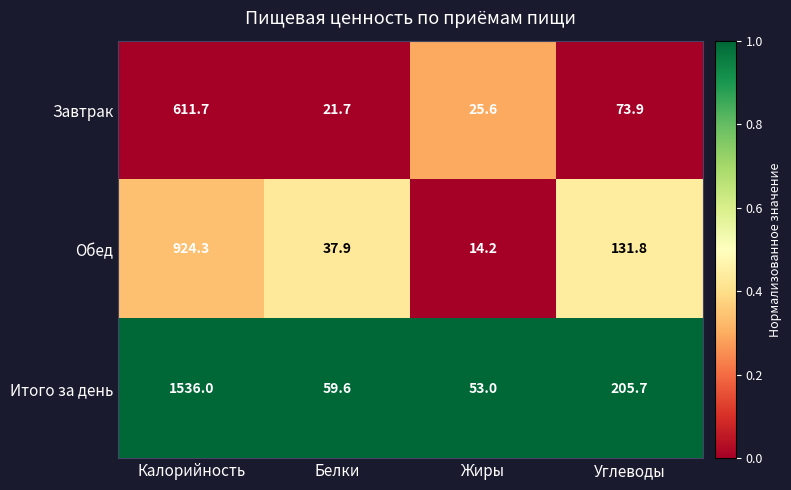

At which category is the sum across all series the highest?

Калорийность